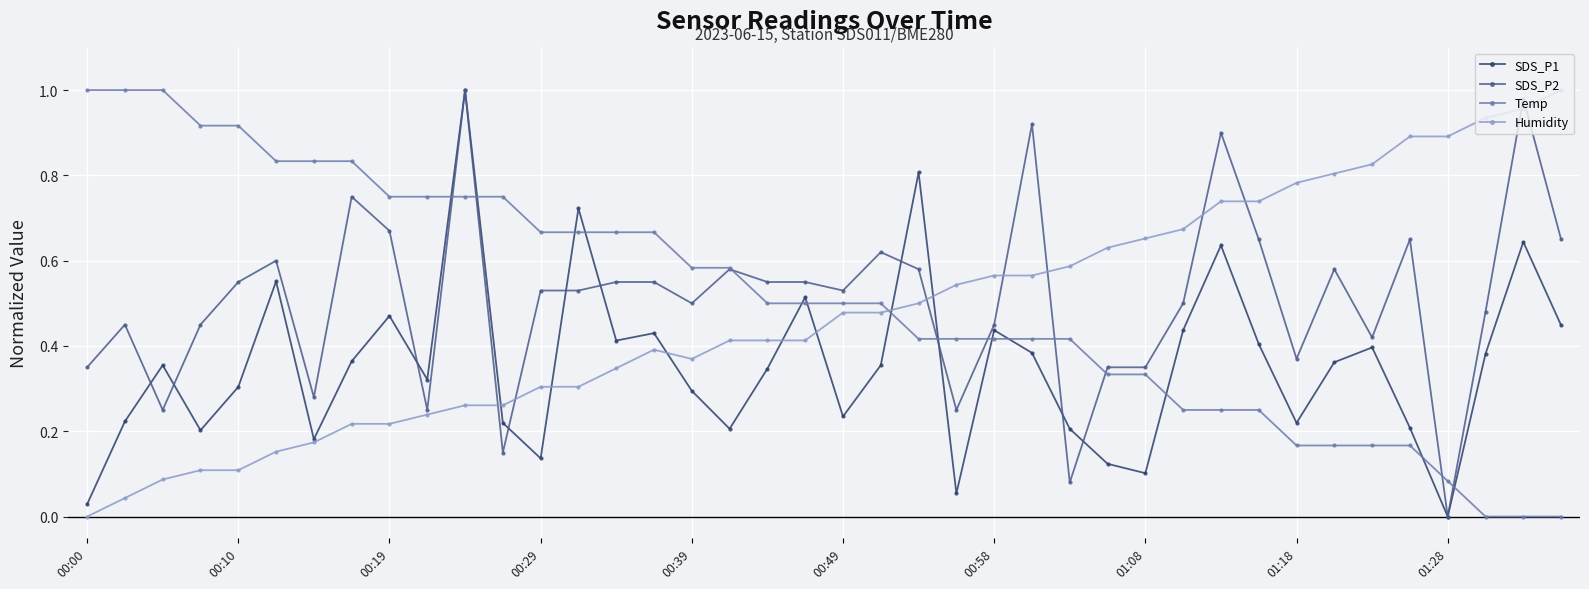

True or false: SDS_P2 has more than 0 points higher than both neighbors.

True